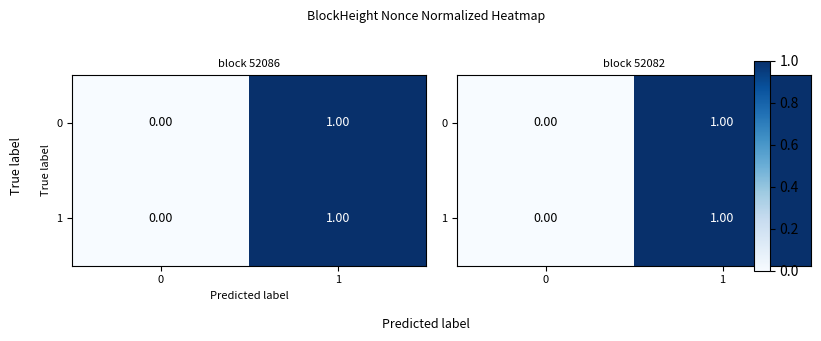

How many positive values does the 1 series have?

1